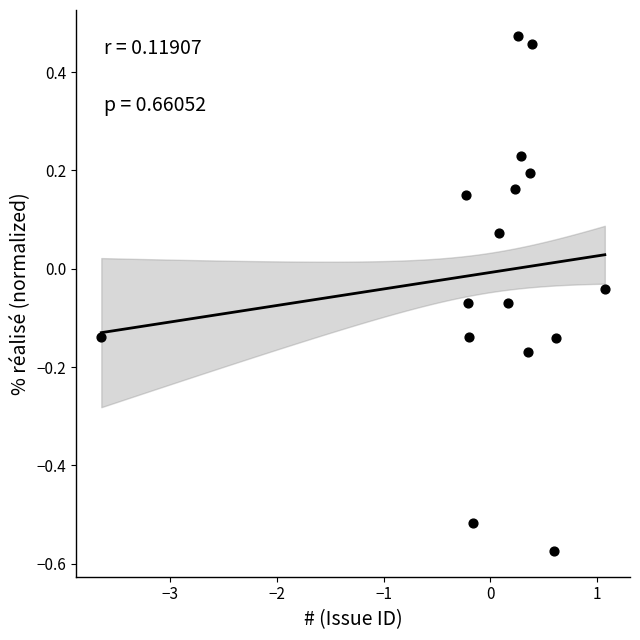

What is the range of Y values (max minus min)?

1.0